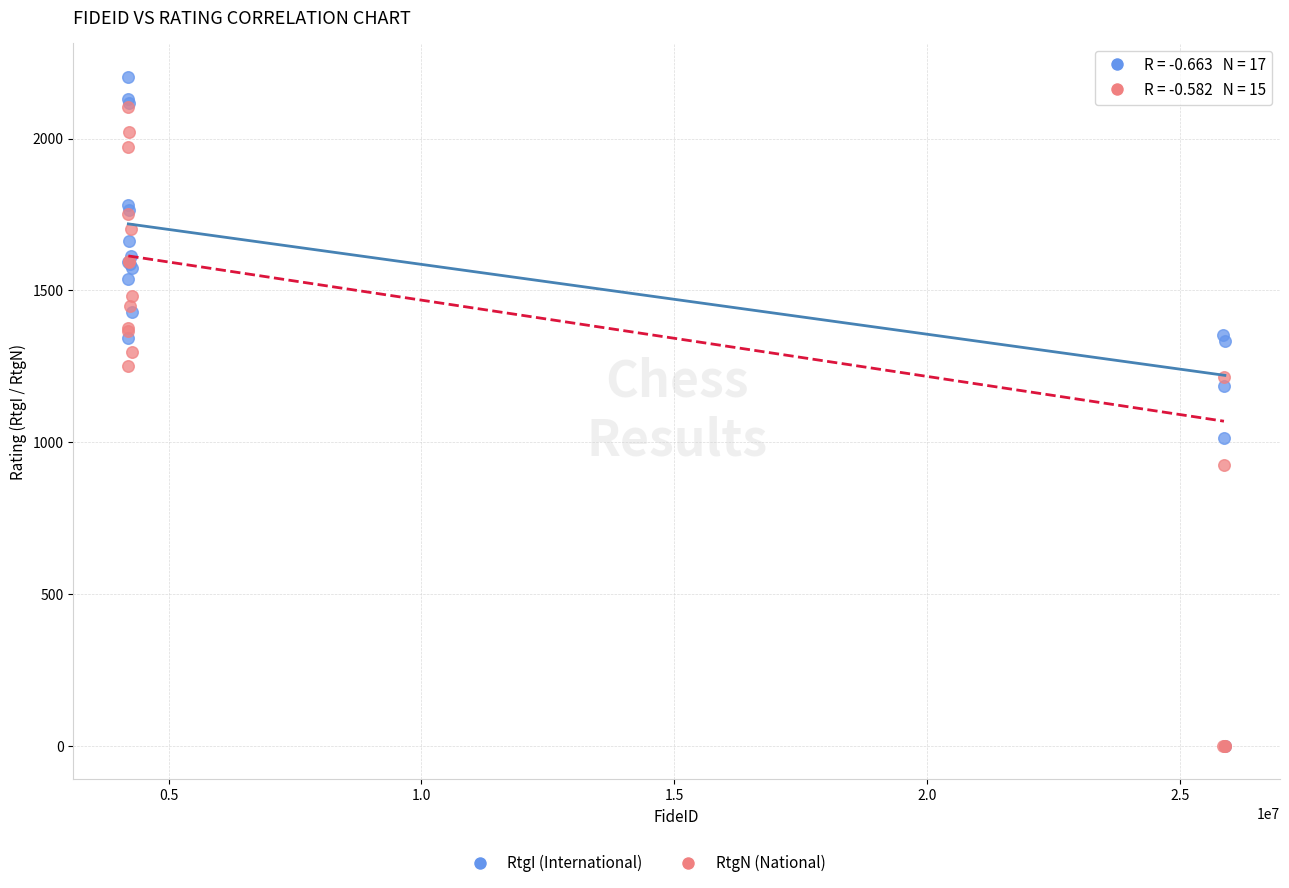

In the RtgN (National) series, what Y value is closest to 1052?

926